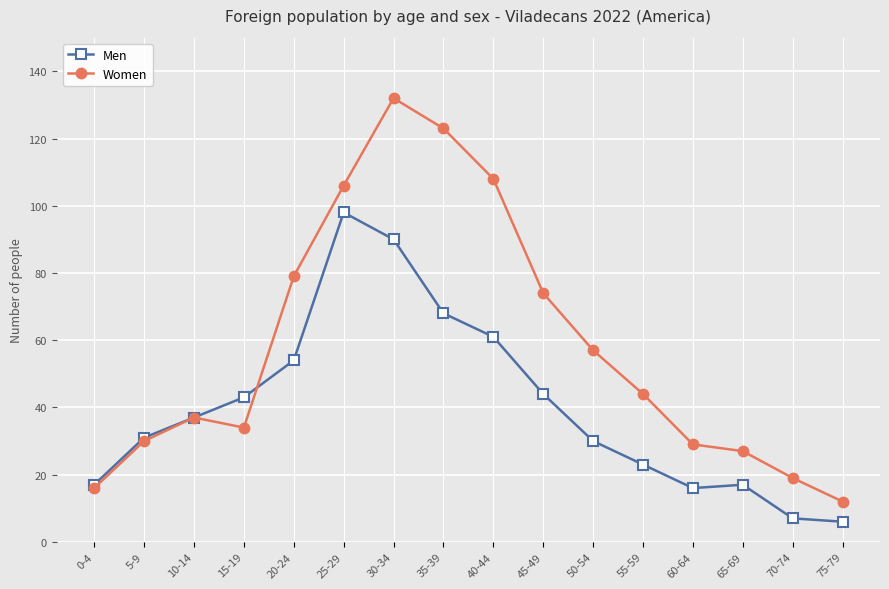

Which series ends up on top after the final intersection of Women and Men?

Women